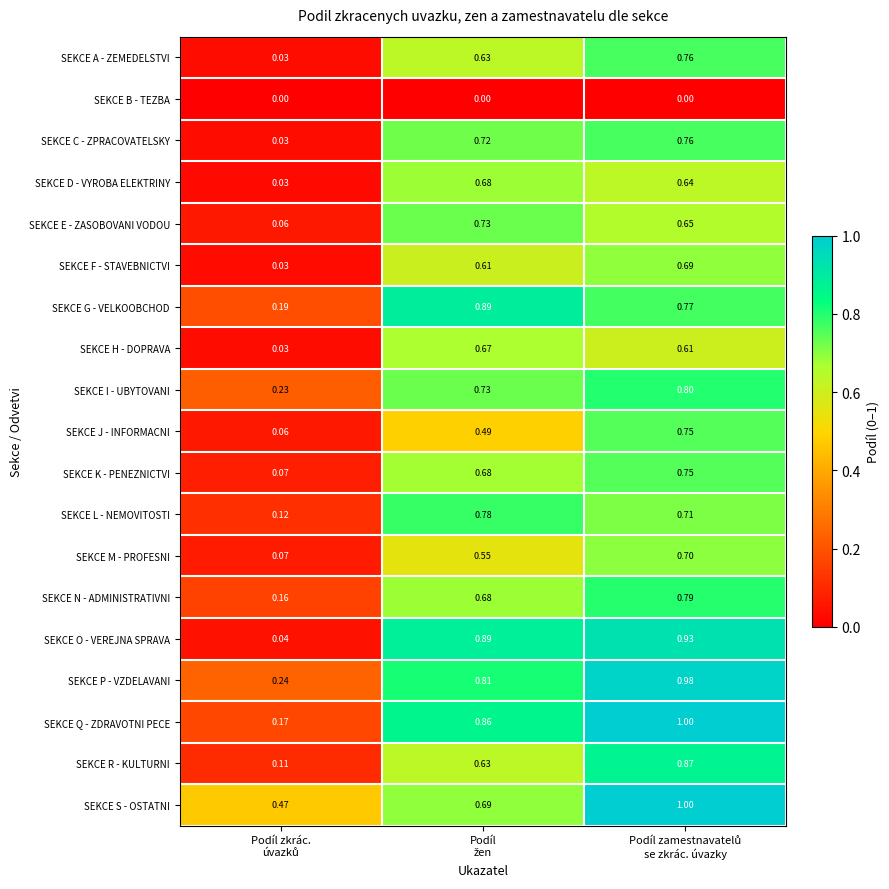

How many series are shown in this chart?

19